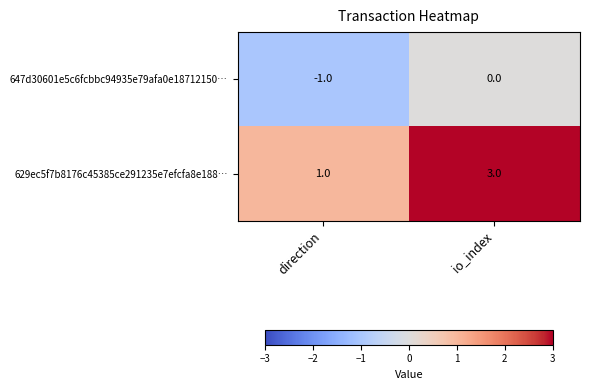

What is the difference between the highest and lowest values at io_index?

3